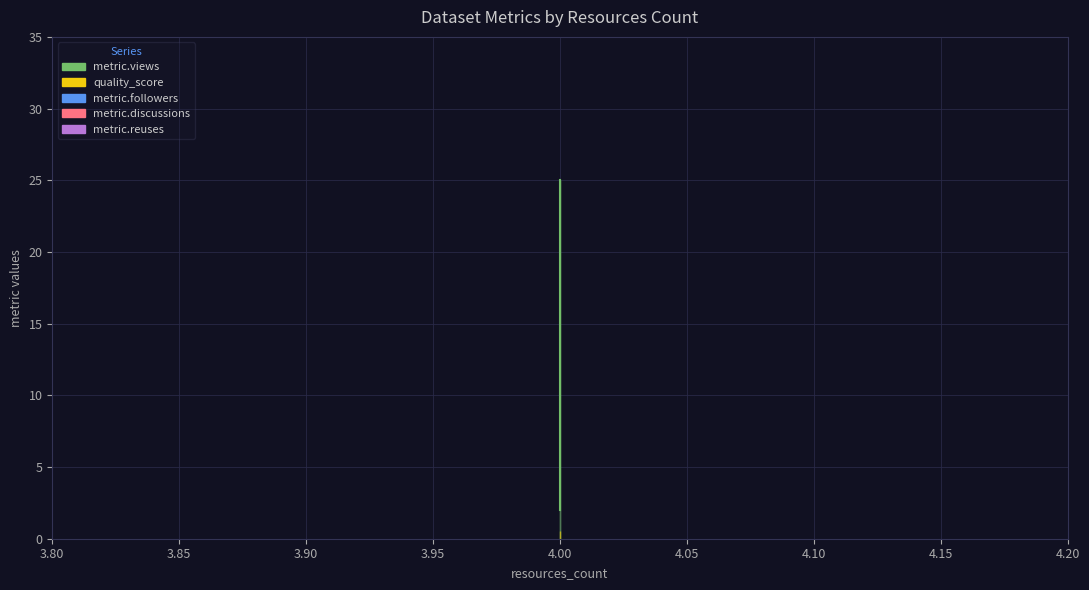

What are all the series names shown in the legend?

metric.views, quality_score, metric.discussions, metric.reuses, metric.followers